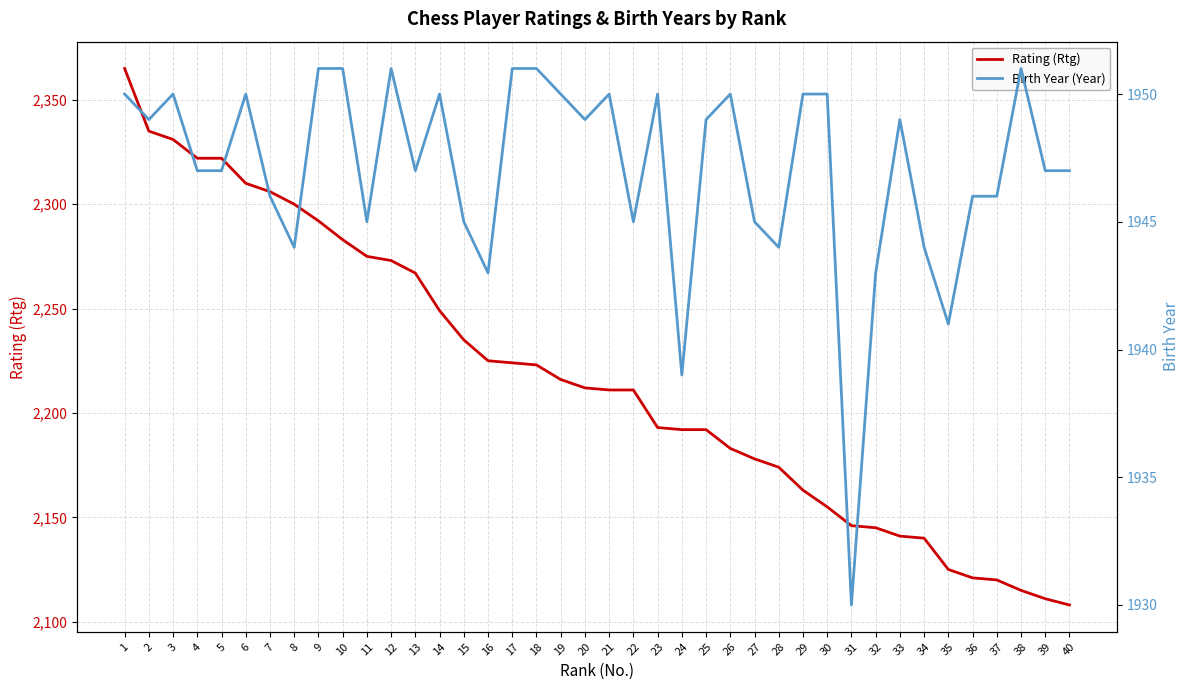

How many interior local peaks does the Birth Year (Year) series have?

9